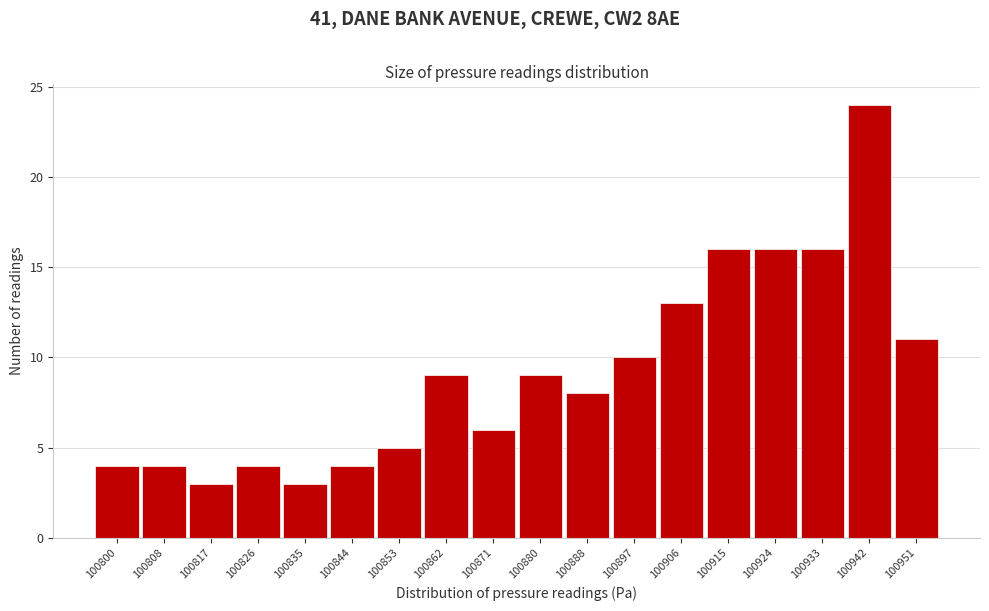

Reading left to right, list all the values displayed in this chart.

4	4	3	4	3	4	5	9	6	9	8	10	13	16	16	16	24	11